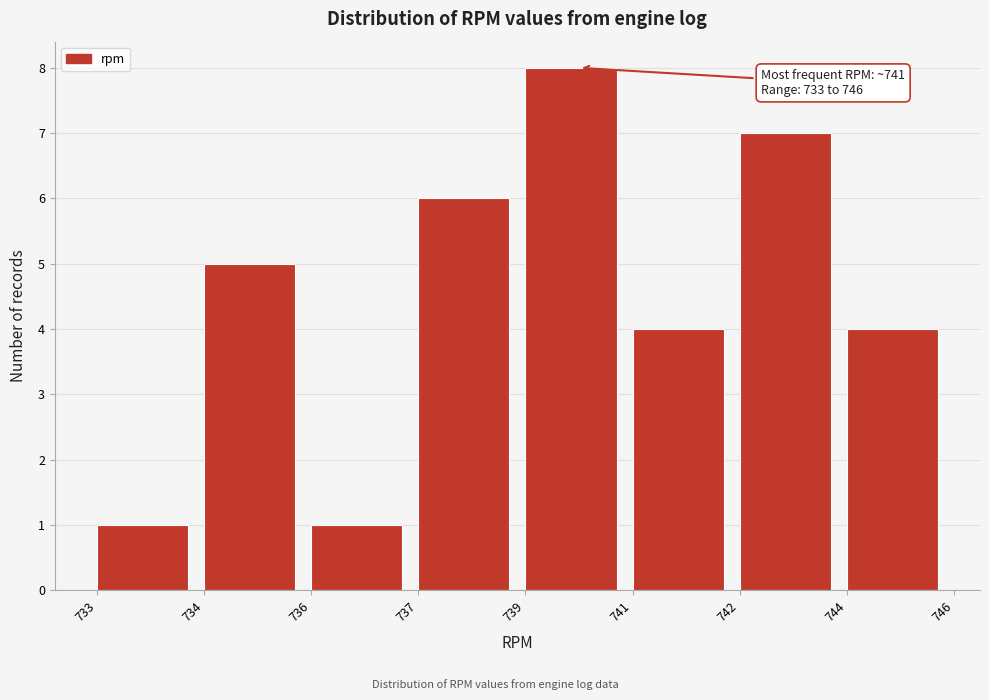

Reading left to right, extract all data points from this chart.

1	5	1	6	8	4	7	4